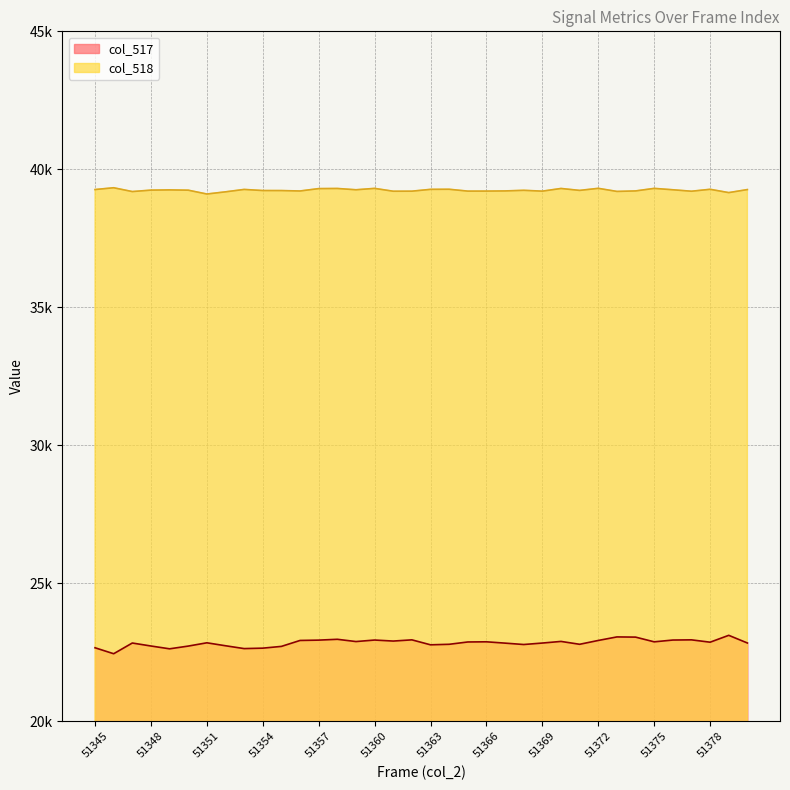

How many data points in col_518 are less than 39244?

18